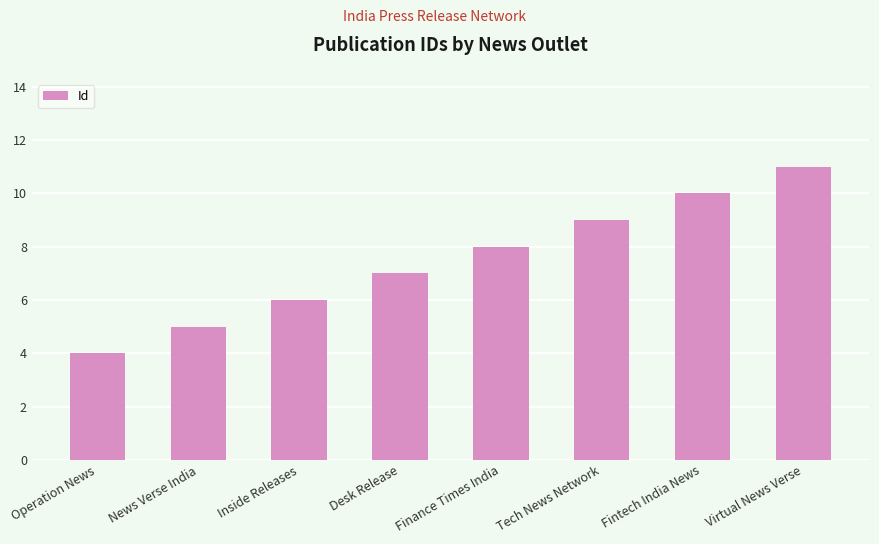

What is the label of the 1st bar from the right?

Virtual News Verse